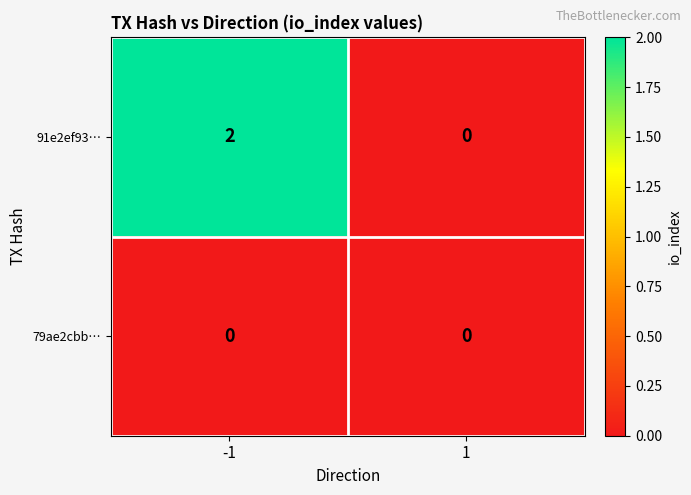

Rank the series by their maximum value, from lowest to highest.

79ae2cbb…, 91e2ef93…